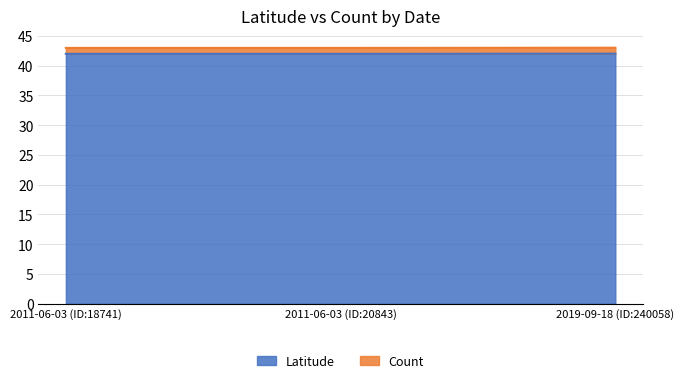

What is the smallest value displayed?

42.0